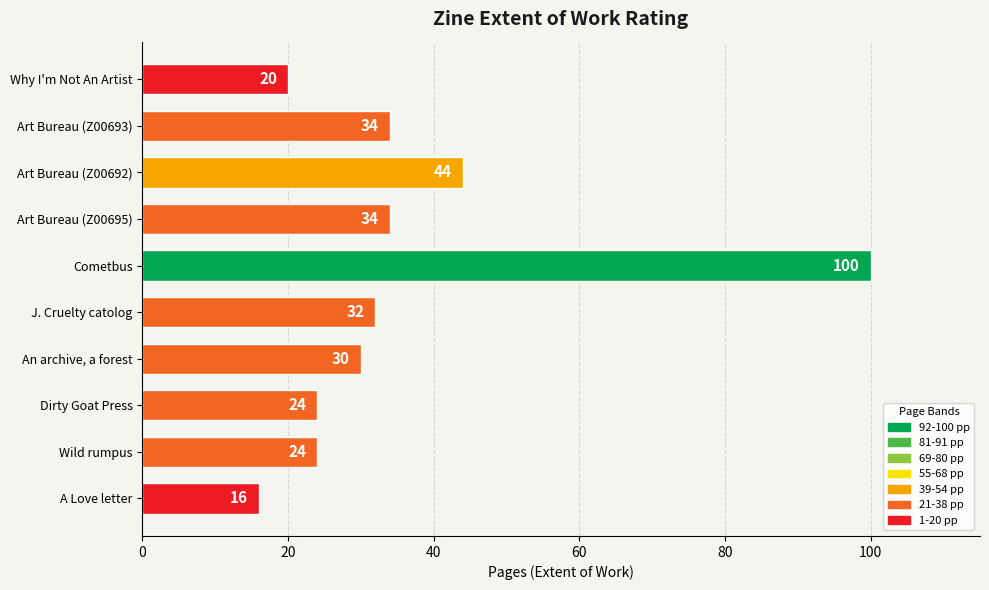

Which has a higher value, An archive, a forest or A Love letter?

An archive, a forest